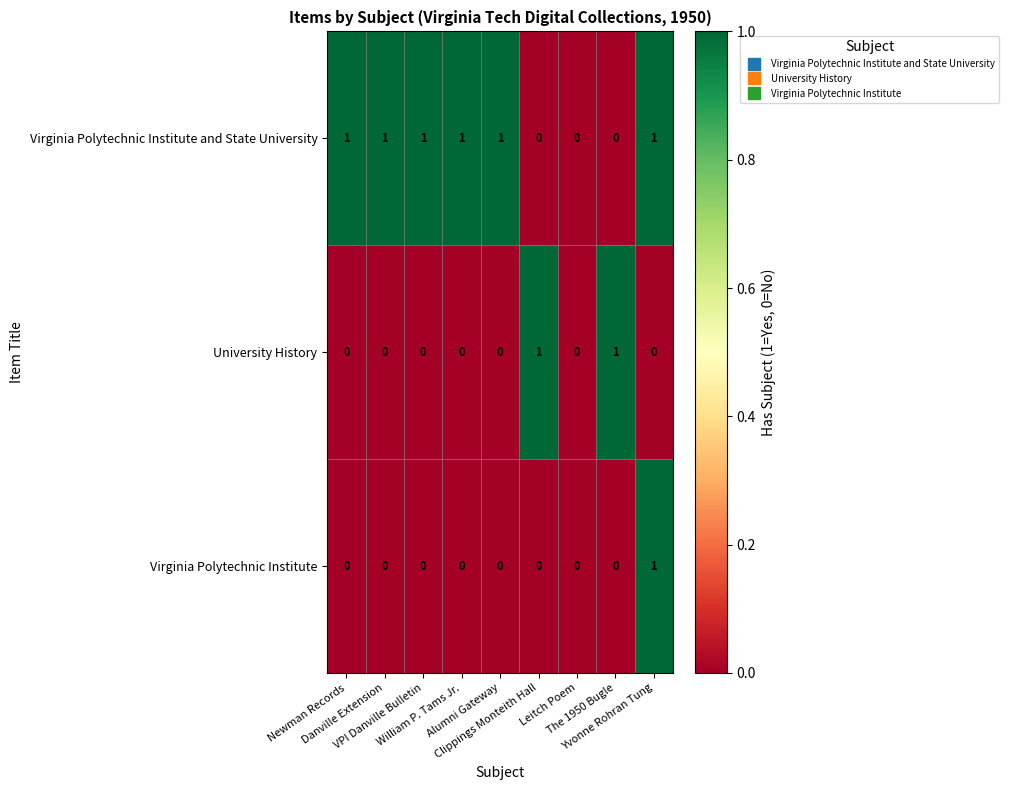

Which series has the largest total across all categories?

Virginia Polytechnic Institute and State University